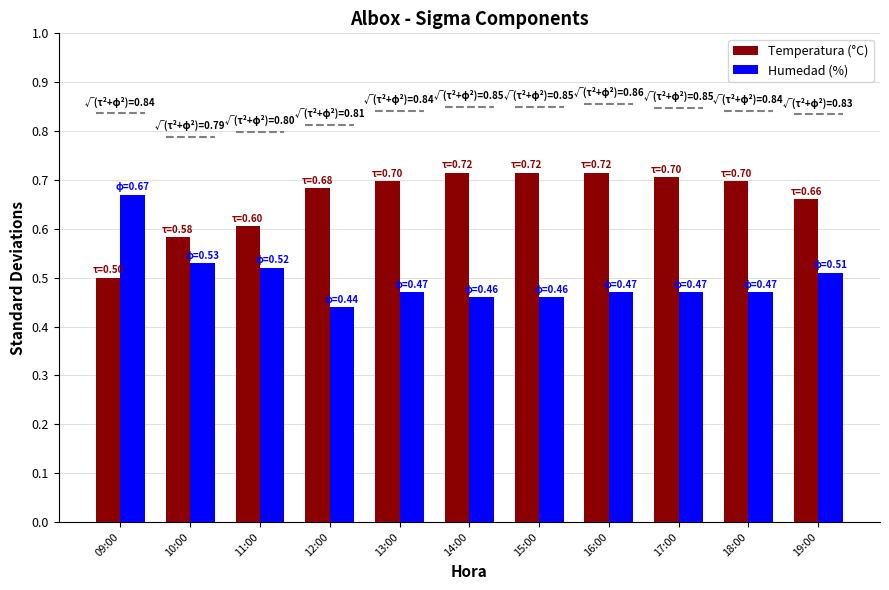

Which category has the highest value in the Humedad (%) series?

09:00